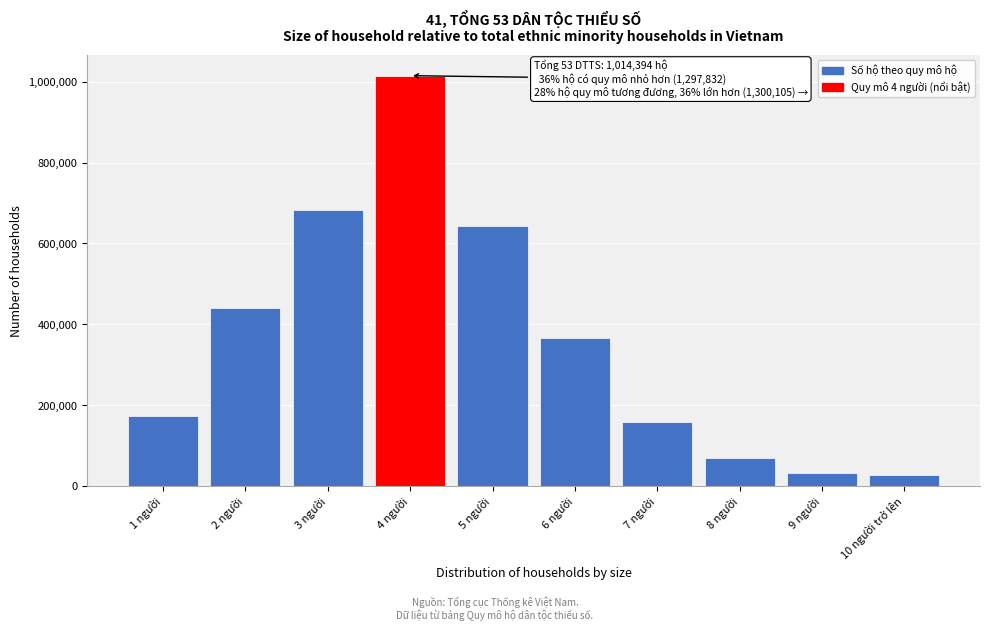

What is the smallest value displayed?

29206